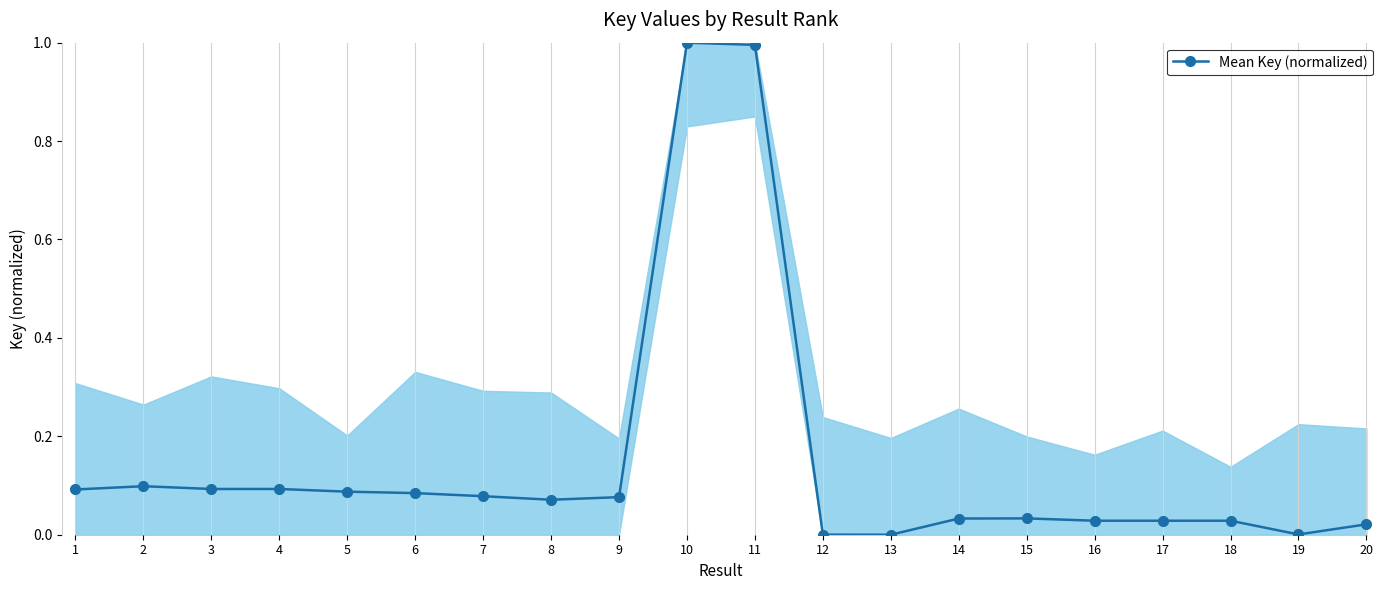

True or false: the data has more than 2 interior local peaks.

True